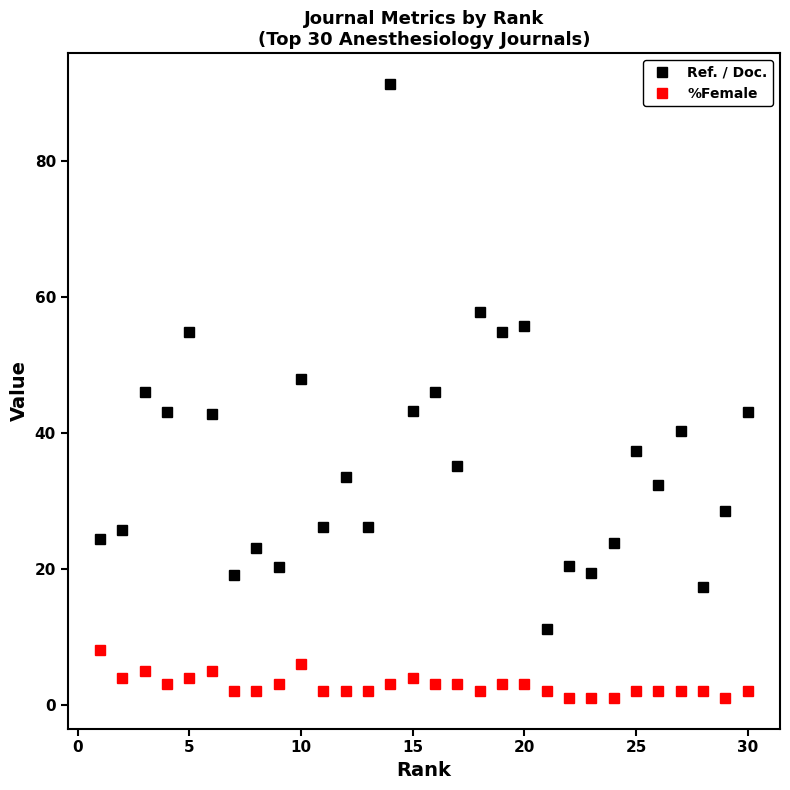

Which series has the largest total across all categories?

Ref. / Doc.